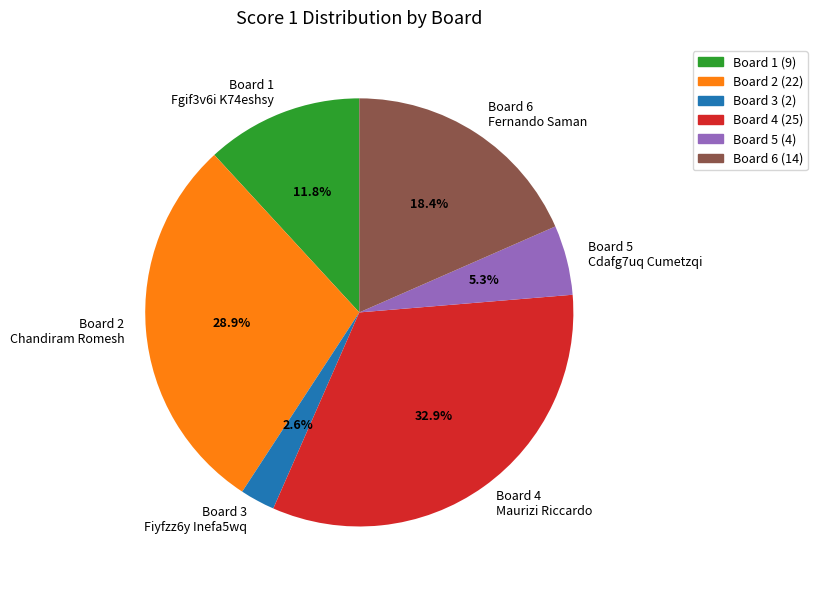

Is there a majority slice in this chart?

No